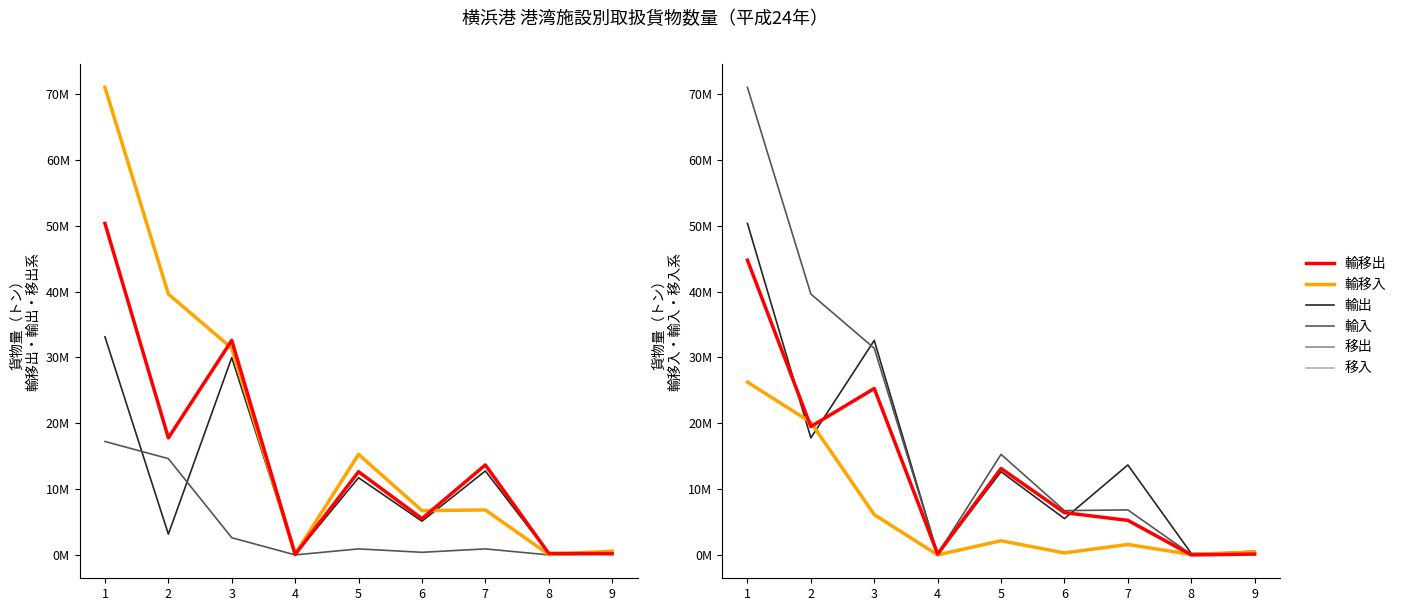

True or false: 輸移入 has a value of 11993222 at 2.

False